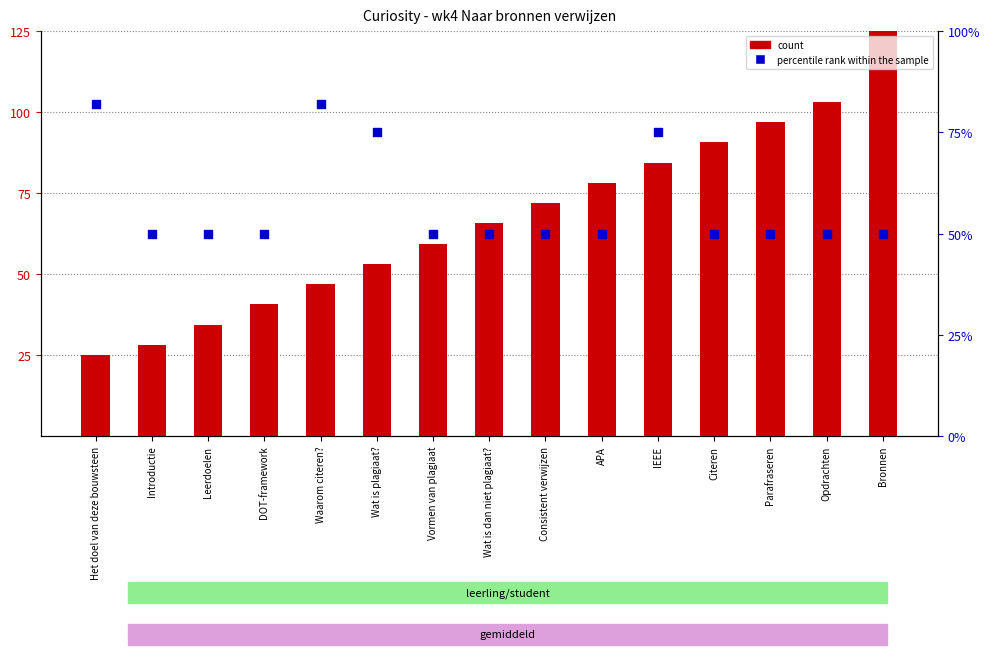

Which series contains the highest Y value?

count